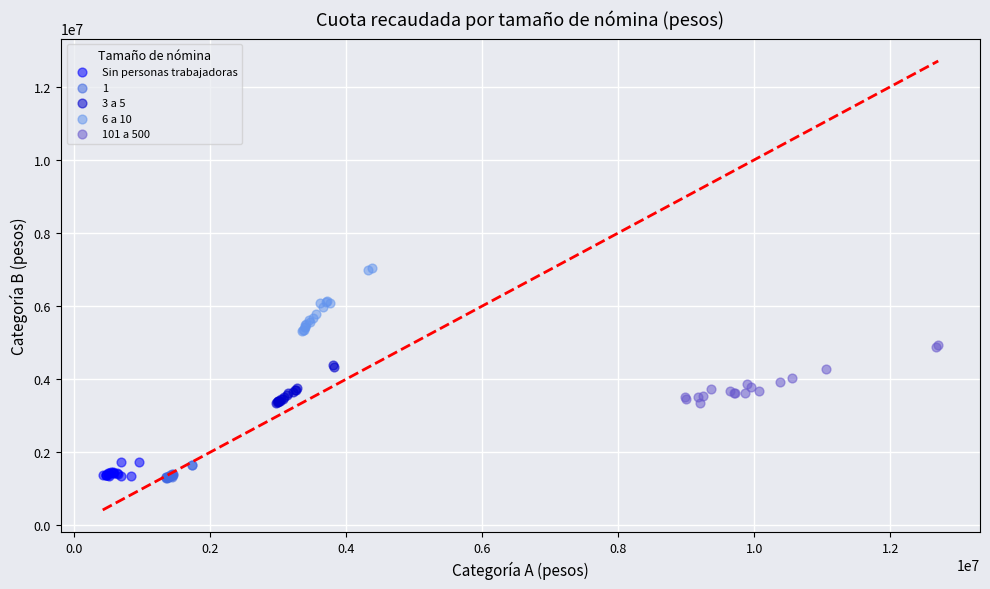

Which series reaches the maximum Y coordinate?

6 a 10